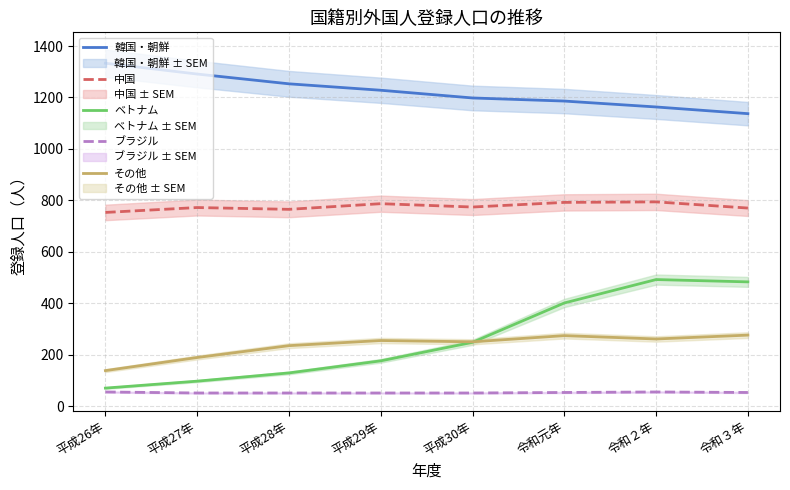

What position from the right is 令和３年?

1